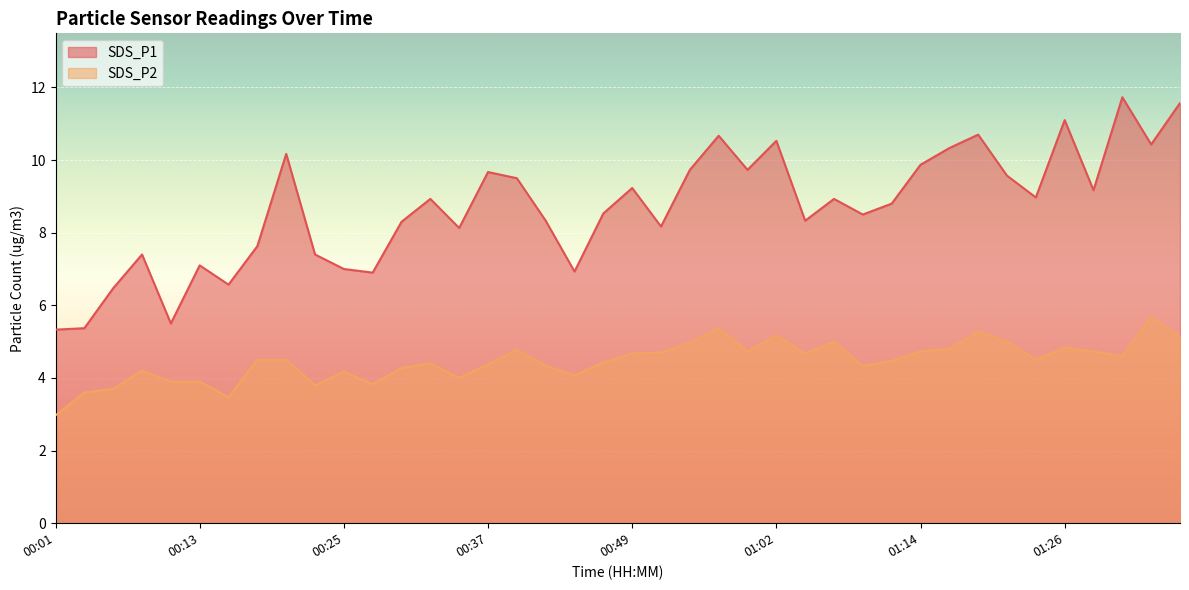

What is the label of the 34th point from the right?

00:15